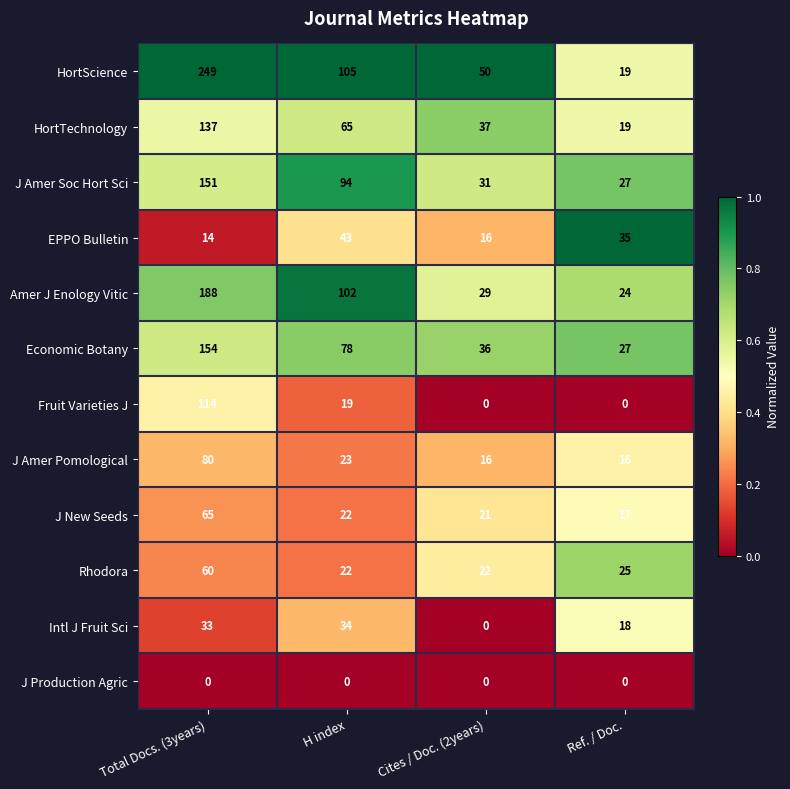

At Total Docs. (3years), list the series in order from largest to smallest.

HortScience, Amer J Enology Vitic, Economic Botany, J Amer Soc Hort Sci, HortTechnology, Fruit Varieties J, J Amer Pomological, J New Seeds, Rhodora, Intl J Fruit Sci, EPPO Bulletin, J Production Agric